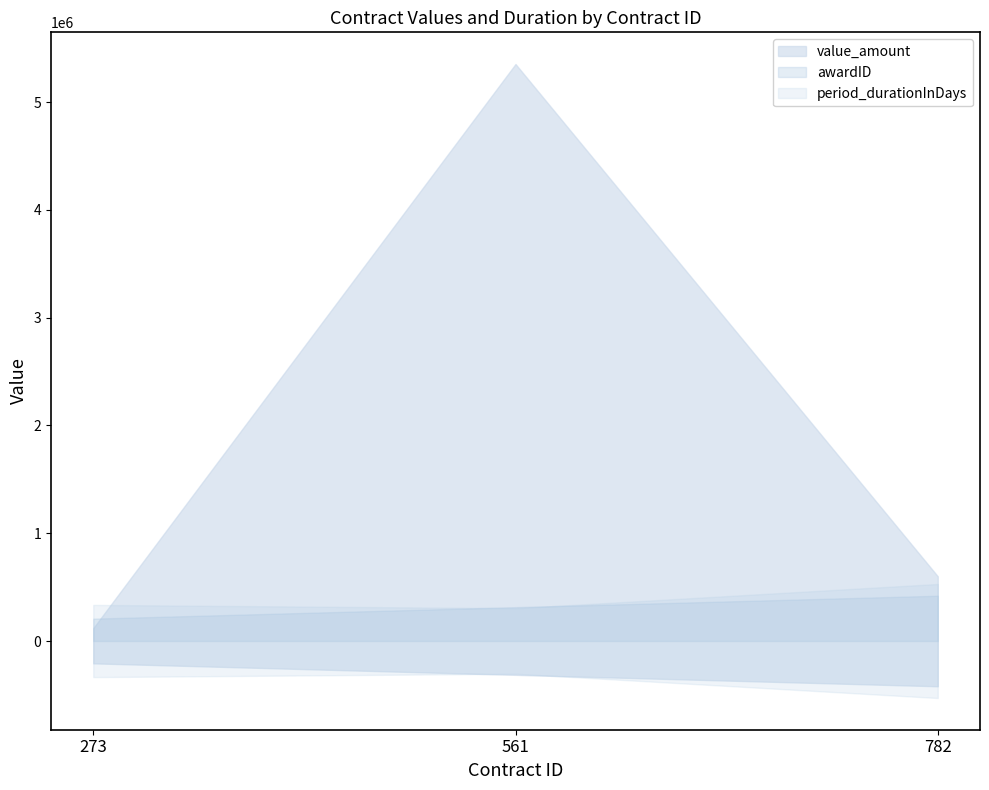

The awardID series shows 4148 at 273. True or false?

True